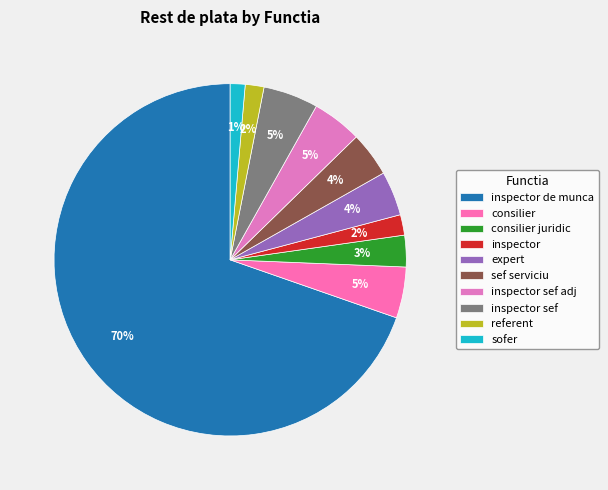

Count the number of slices in the pie.

10